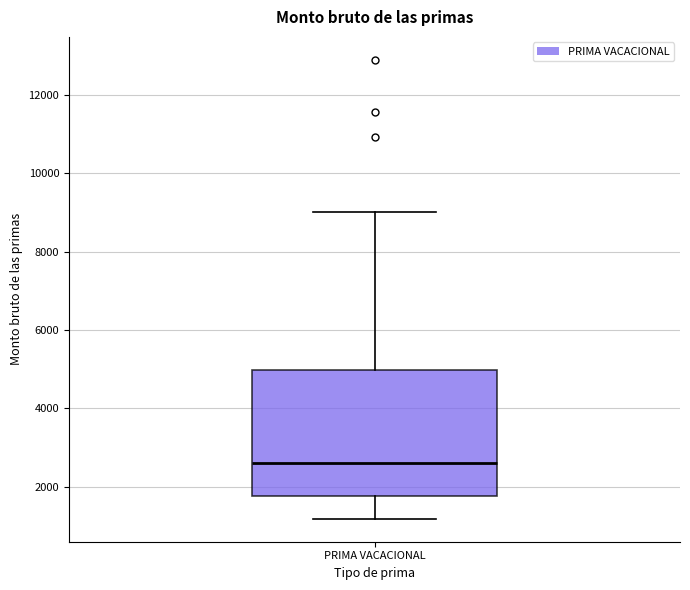

Transcribe this box plot: give where the median line is, the range the box spans, and where the two whiskers end, as read against the y-axis. The values are not printed on the chart, so give them approximately, as read against the axis.

median 2600, box 1800 to 5000, whiskers 1200 to 9000